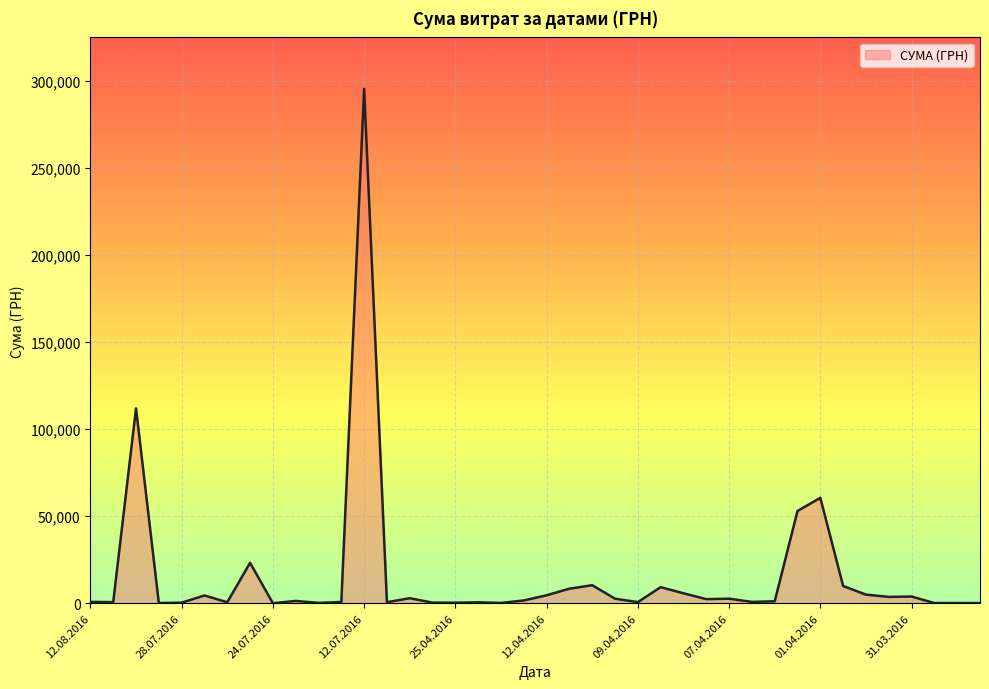

What is the maximum value shown in the chart?

295638.6